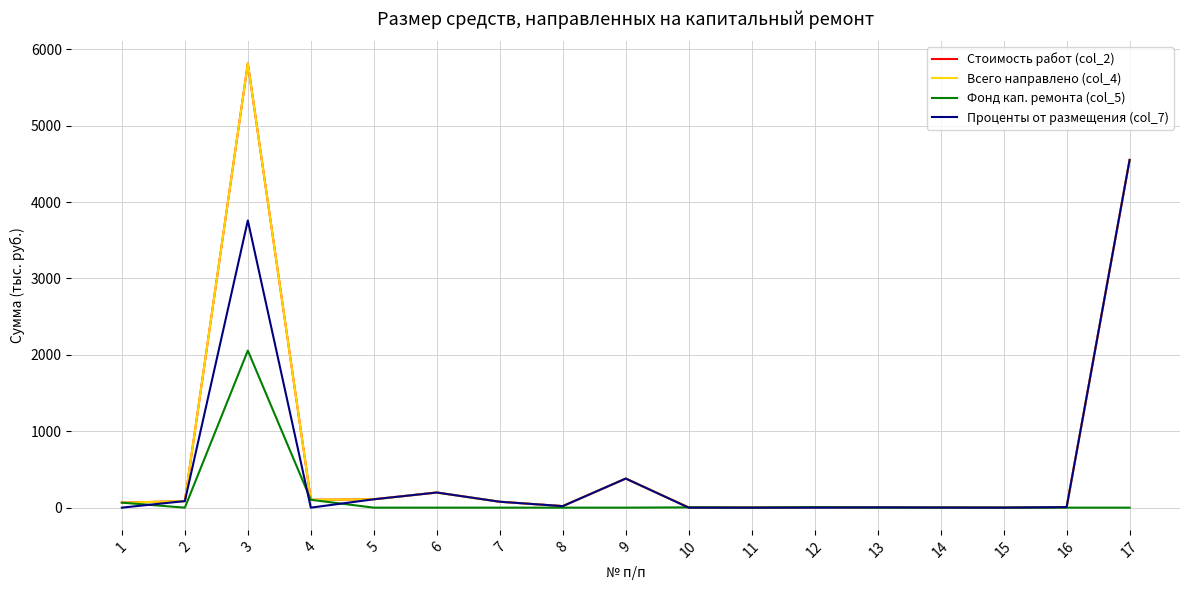

What is the value of the Стоимость работ (col_2) point at the 12th from the left?

6.7